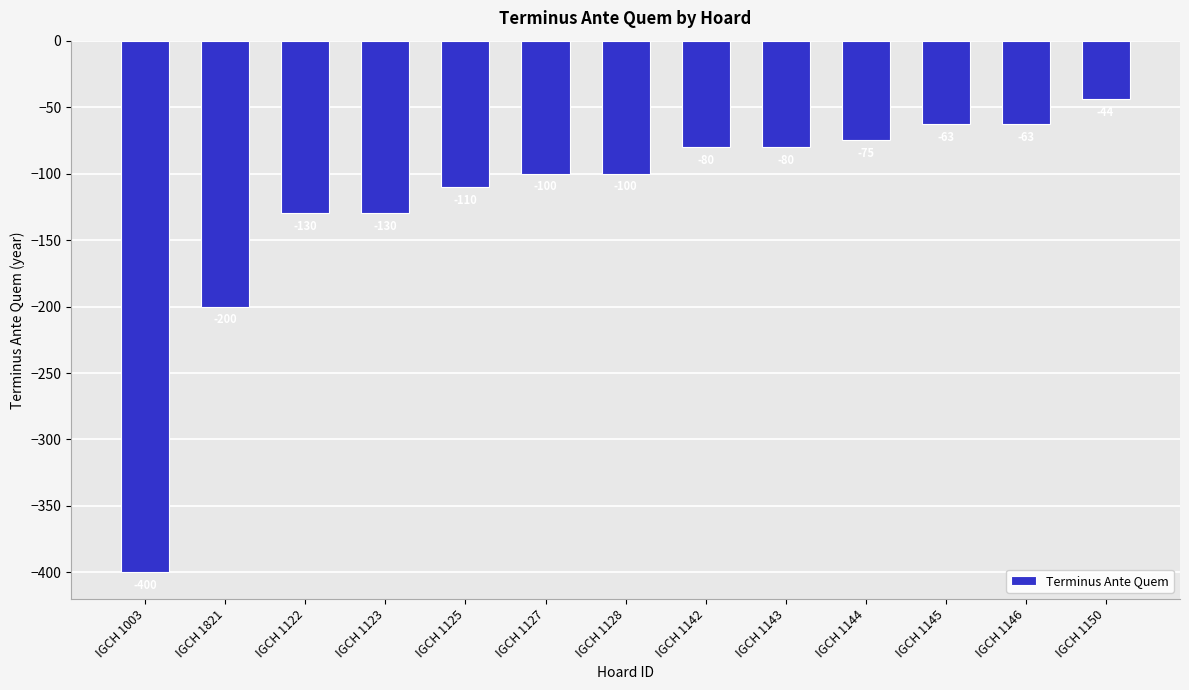

Which label corresponds to the smallest value in the chart?

IGCH 1003